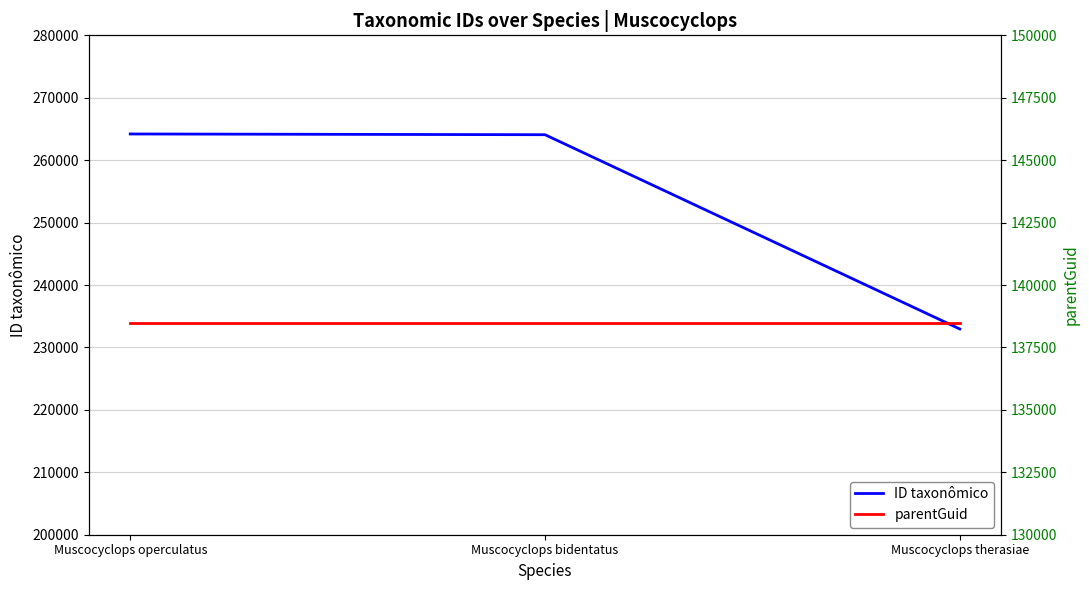

What is the sum of all parentGuid values?

415395